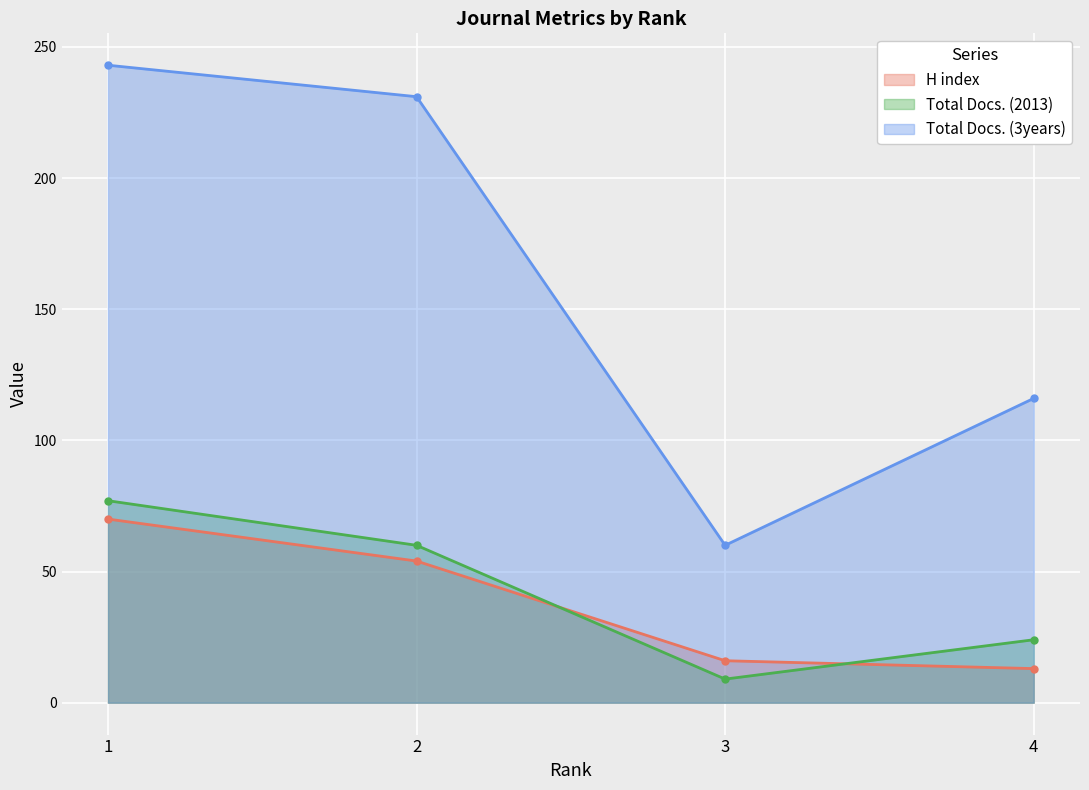

At which category is the sum across all series the highest?

1